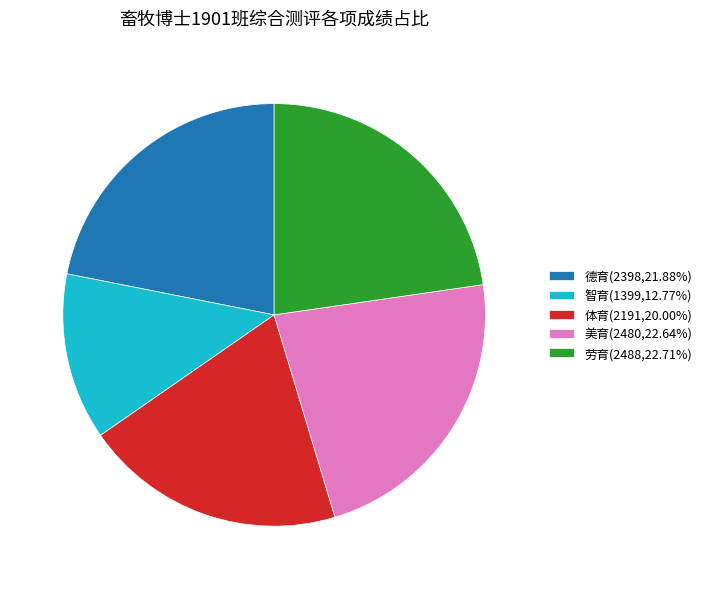

How many segments does this pie chart have?

5